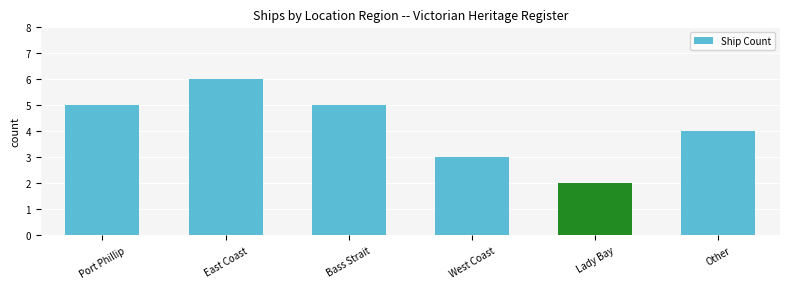

Is it true that the value at West Coast is 5?

False